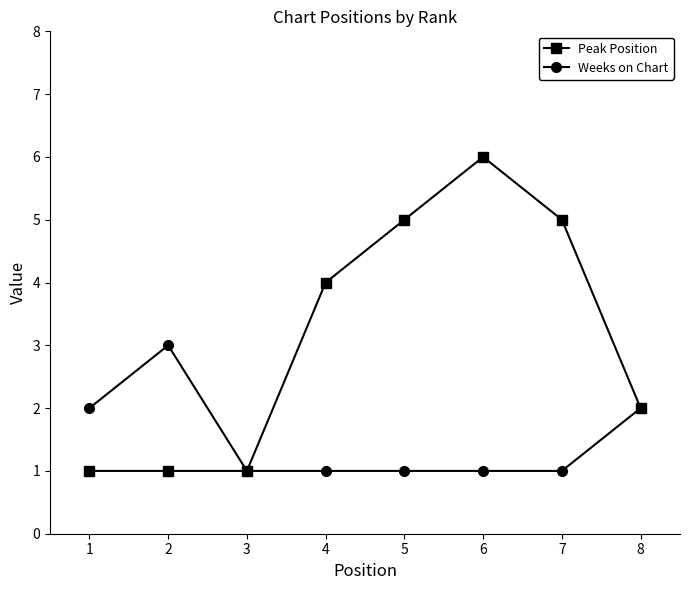

At which category does Weeks on Chart reach its first local peak?

2